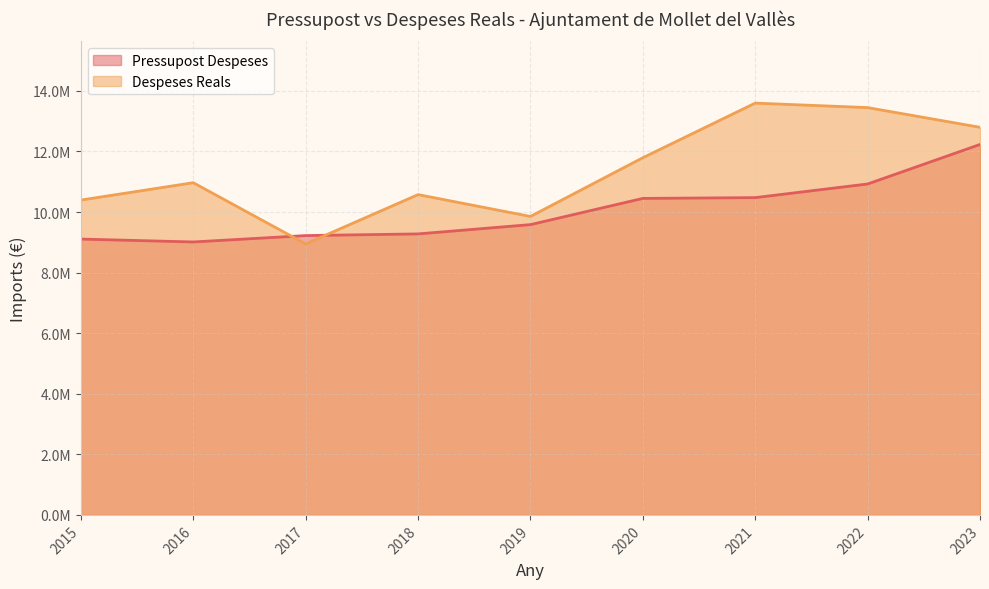

List the series in order of their overall mean, highest first.

Despeses Reals, Pressupost Despeses